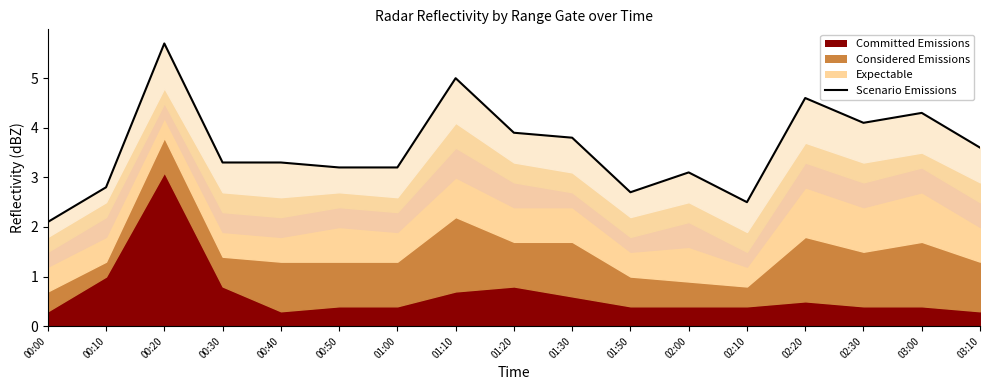

The value at 00:10 is 4.9. True or false?

False